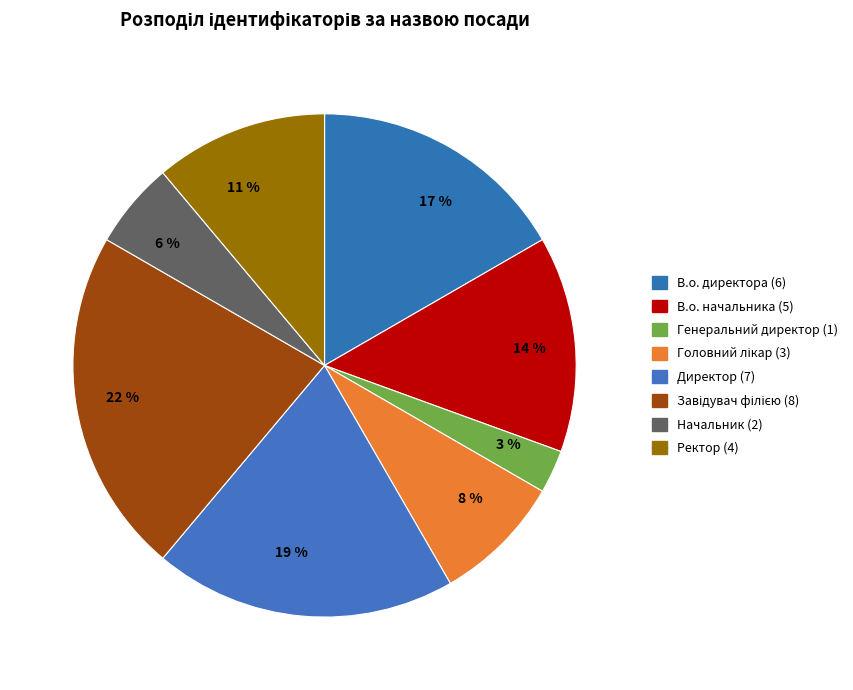

Which category has the smallest portion of the pie?

3 %